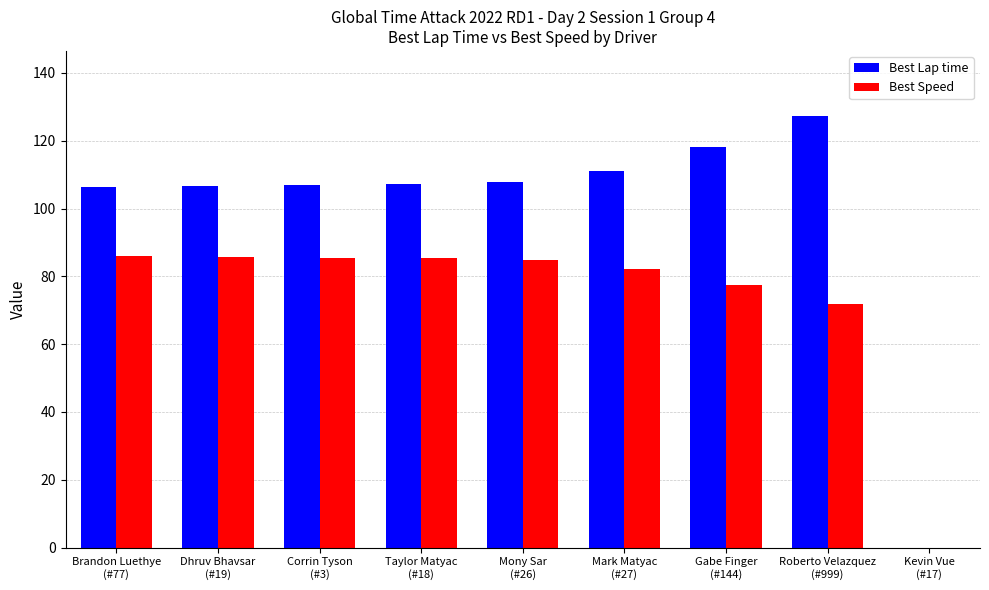

What is the maximum value for Best Speed?

85.9